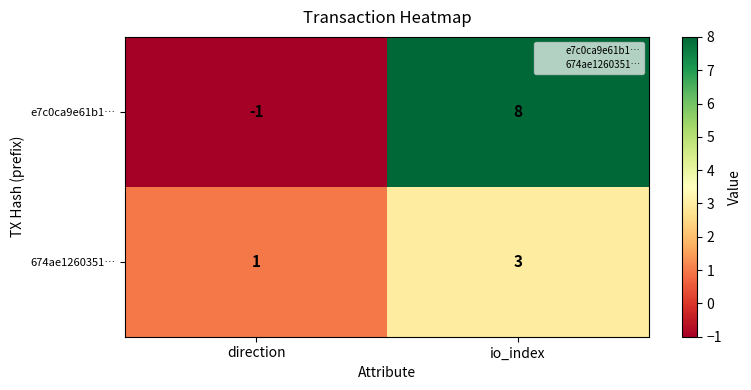

What is the sum of the 674ae1260351… values at io_index and direction?

4